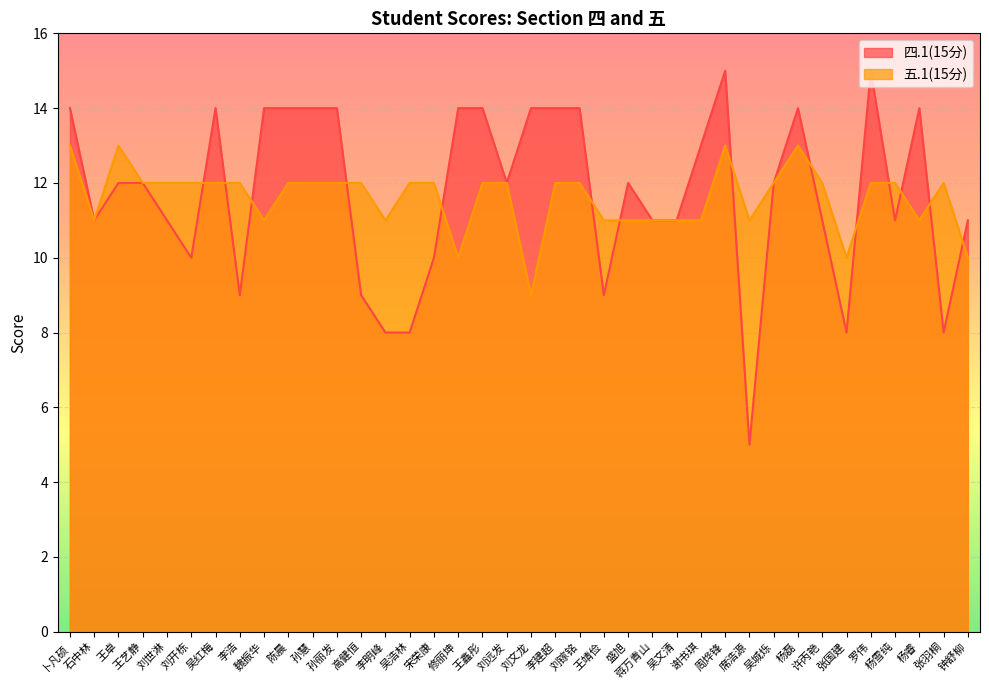

Which category has the highest value in the 四.1(15分) series?

周烨锋